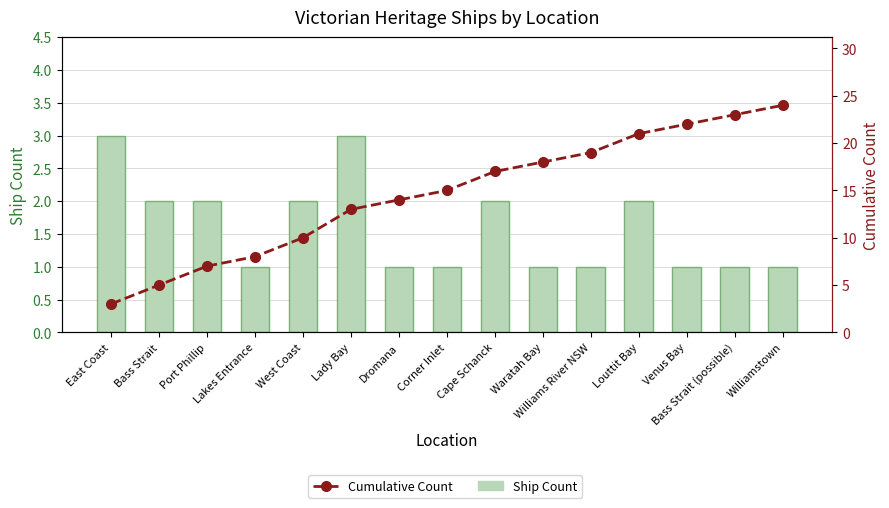

List the series in order of their overall mean, highest first.

Cumulative Count, Ship Count